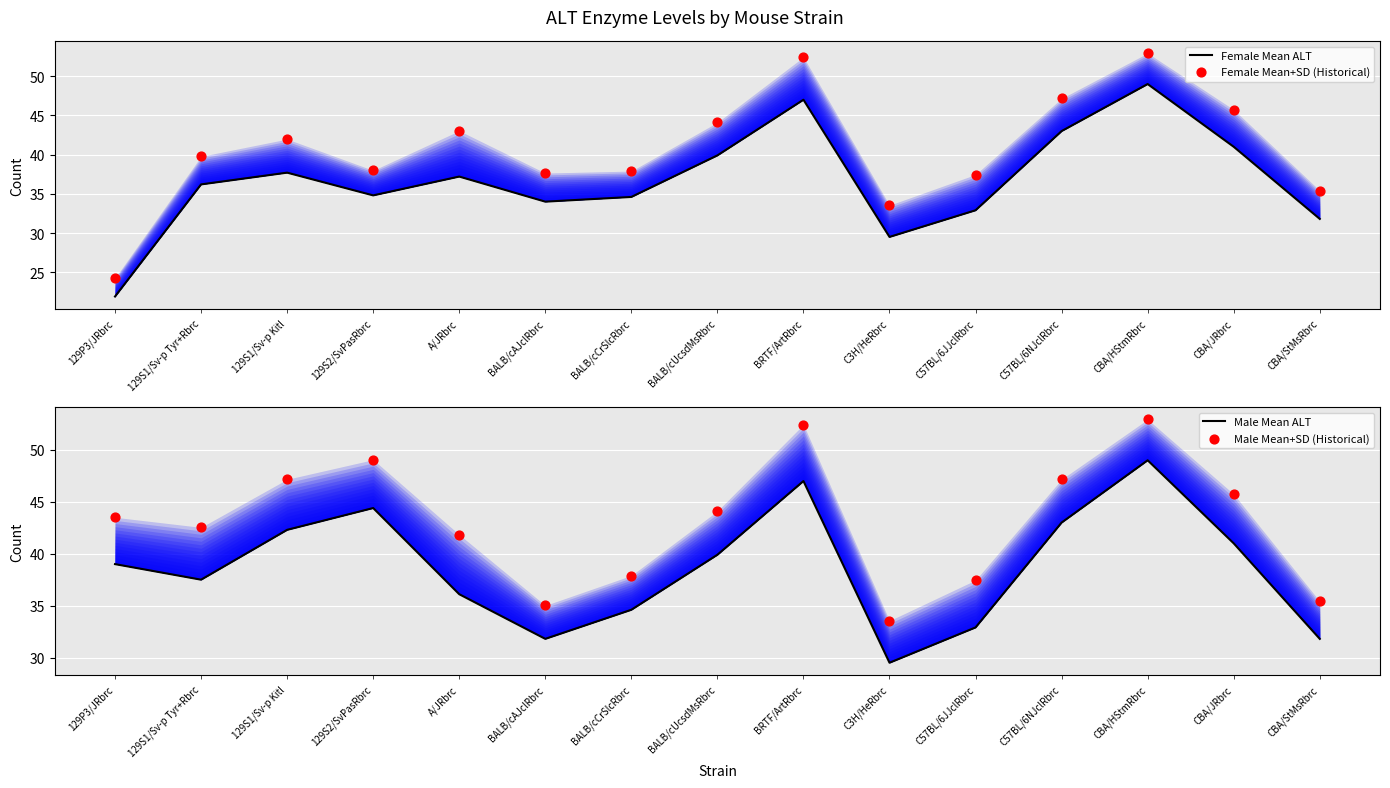

Which series has the largest Y range (max minus min)?

Female Mean+SD (Historical)